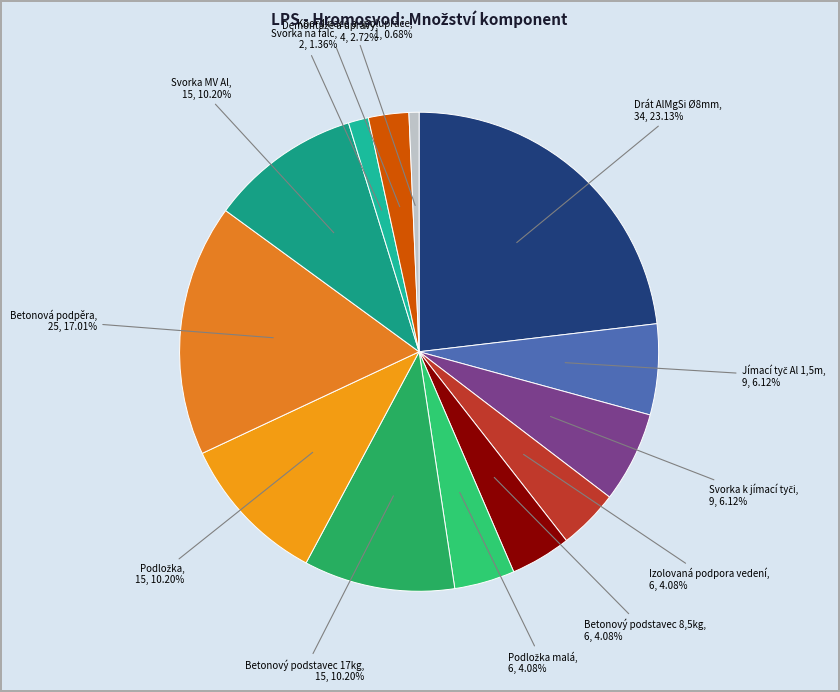

Does Koordinace a spolupráce represent more than half of the total?

No